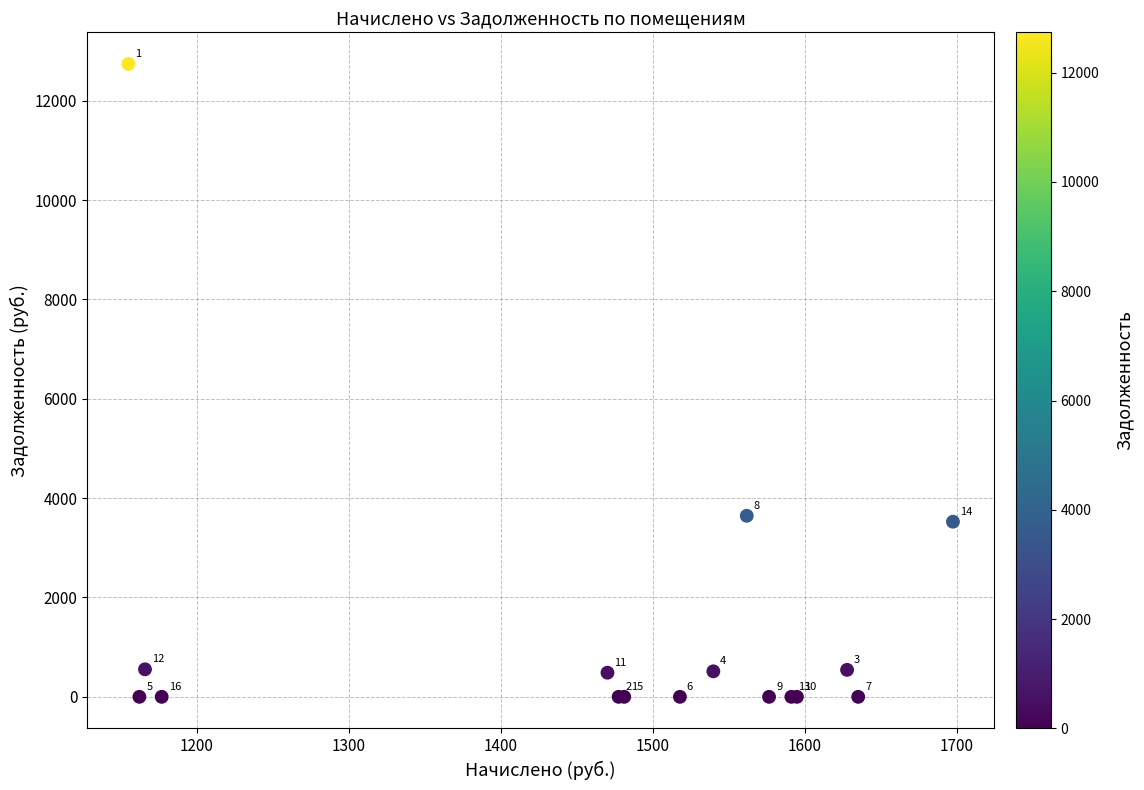

What Y value in the scatter plot is closest to 6369?

3644.0